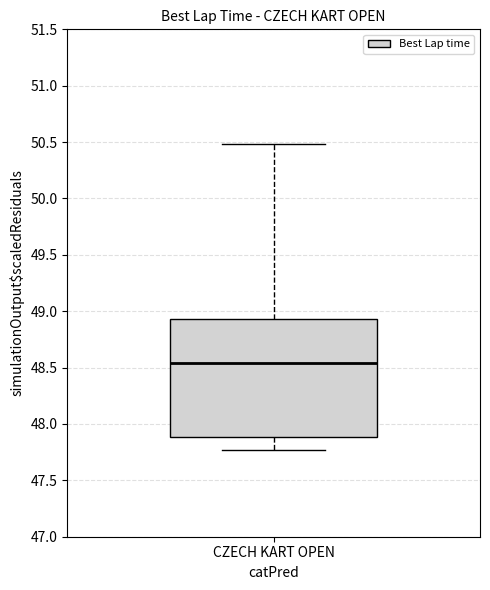

Read this box plot against the y-axis: the position of the median line, the range covered by the box, and the ends of both whiskers. The values are not printed on the chart, so give them approximately, as read against the axis.

median 48.55, box 47.90 to 48.95, whiskers 47.75 to 50.50